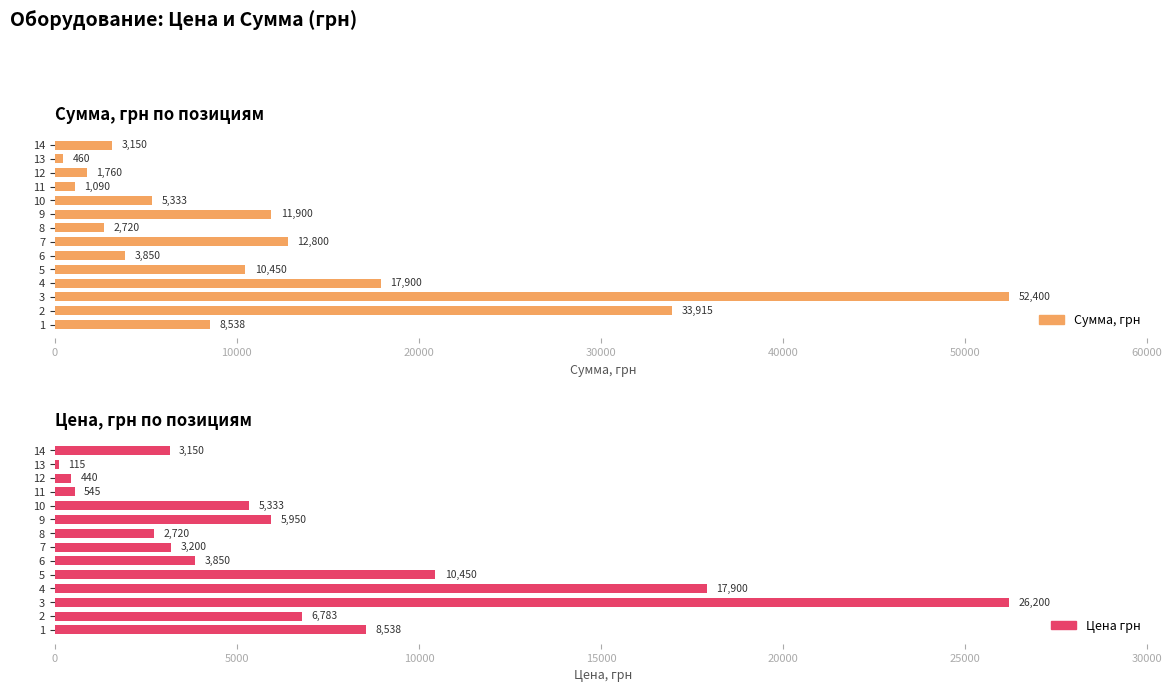

Are the bars horizontal?

Yes